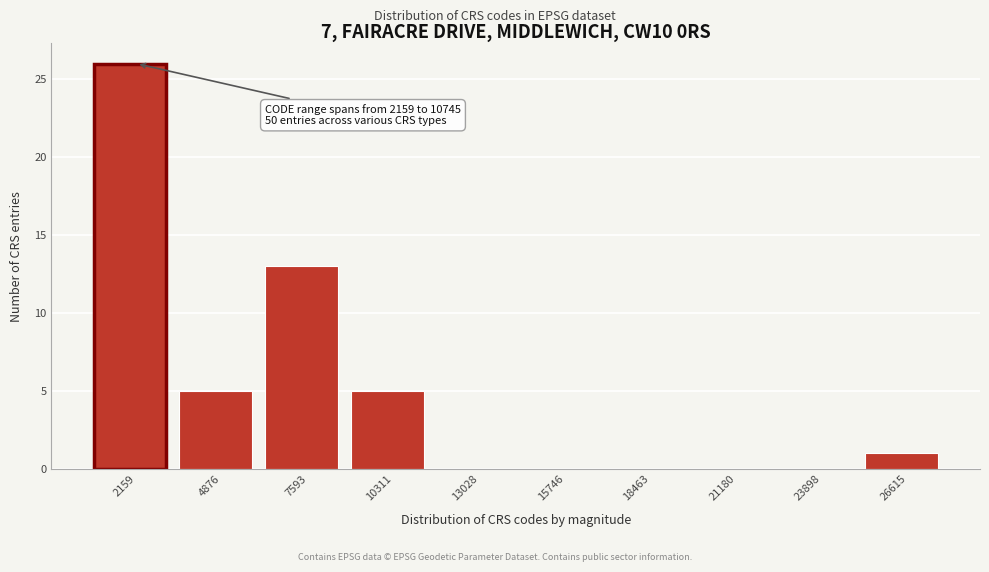

Reading right to left, what are all the values shown in this chart?

26615=1	23898=0	21180=0	18463=0	15746=0	13028=0	10311=5	7593=13	4876=5	2159=26